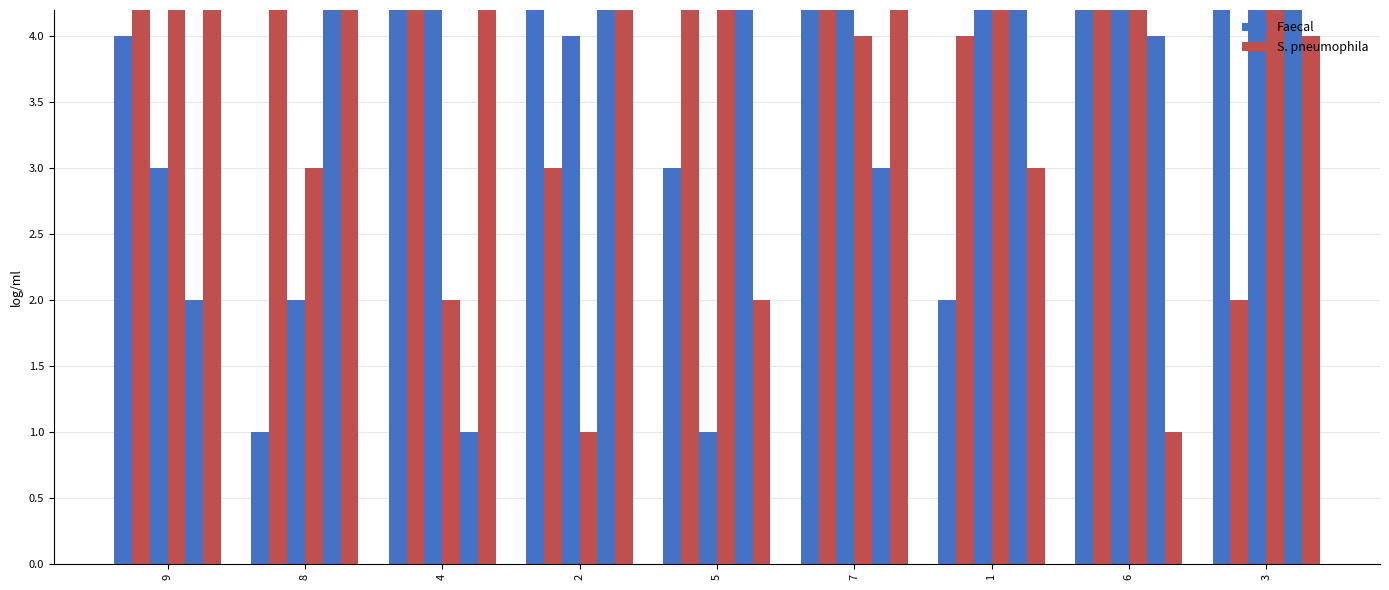

At which label is S. pneumophila closest to 5?

9